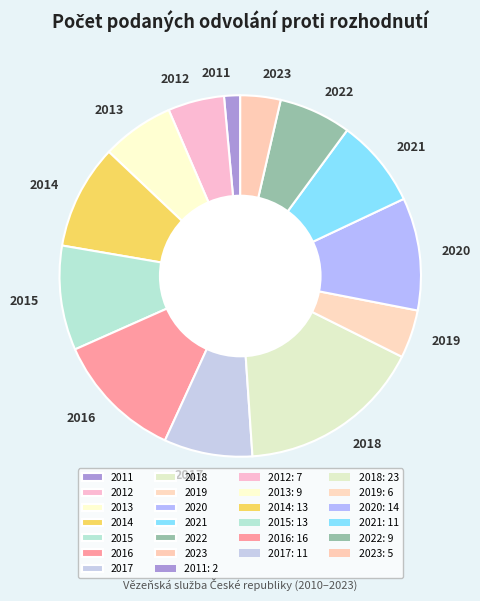

What is the smallest slice in the pie chart?

2011